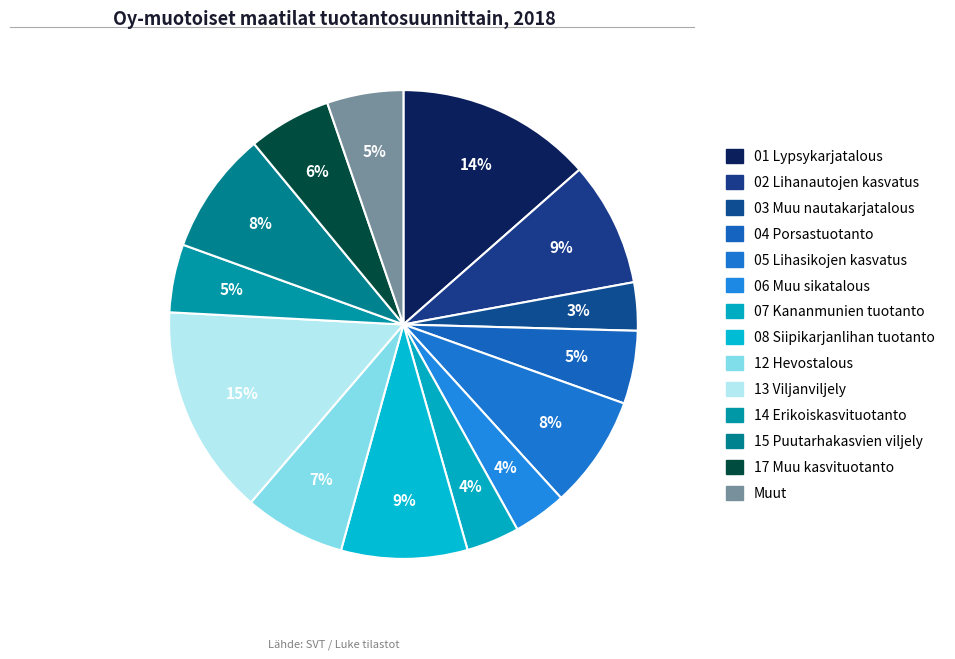

How many segments does this pie chart have?

14